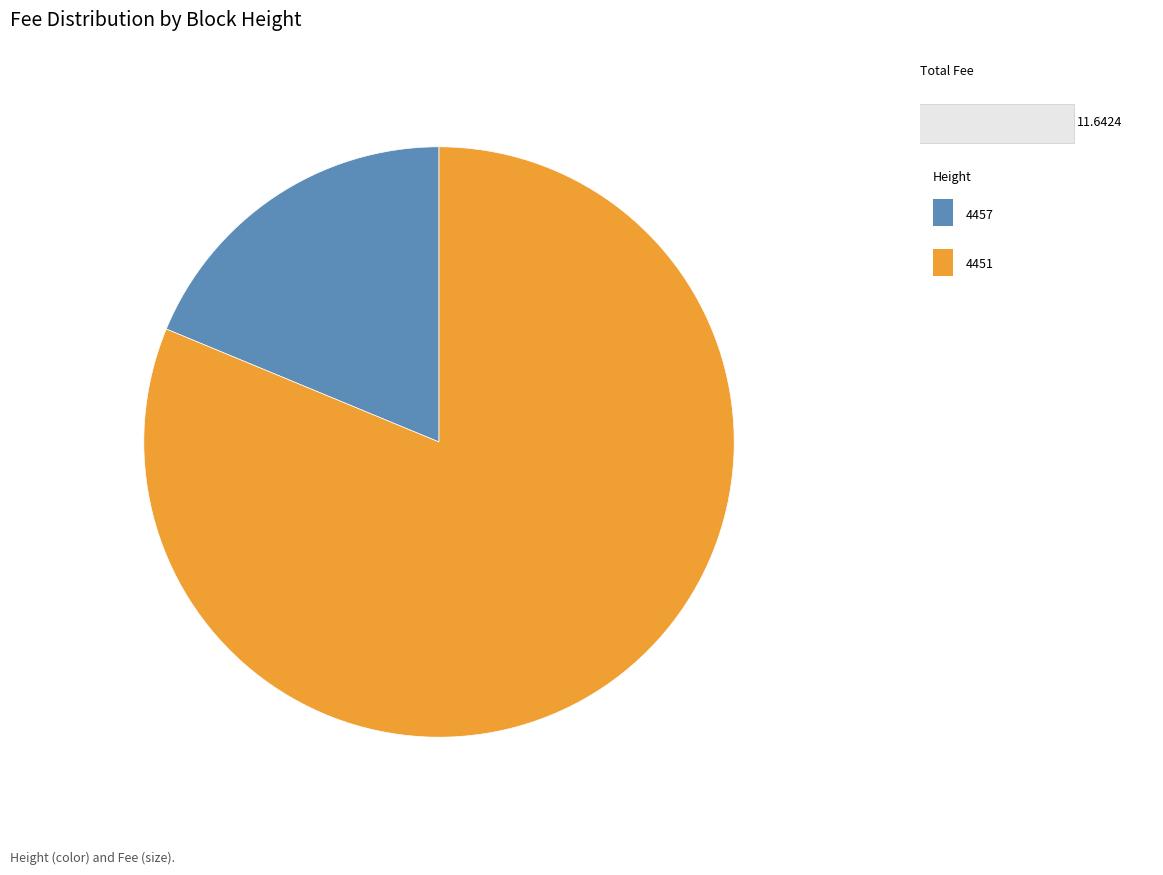

Does any single category account for the majority?

Yes